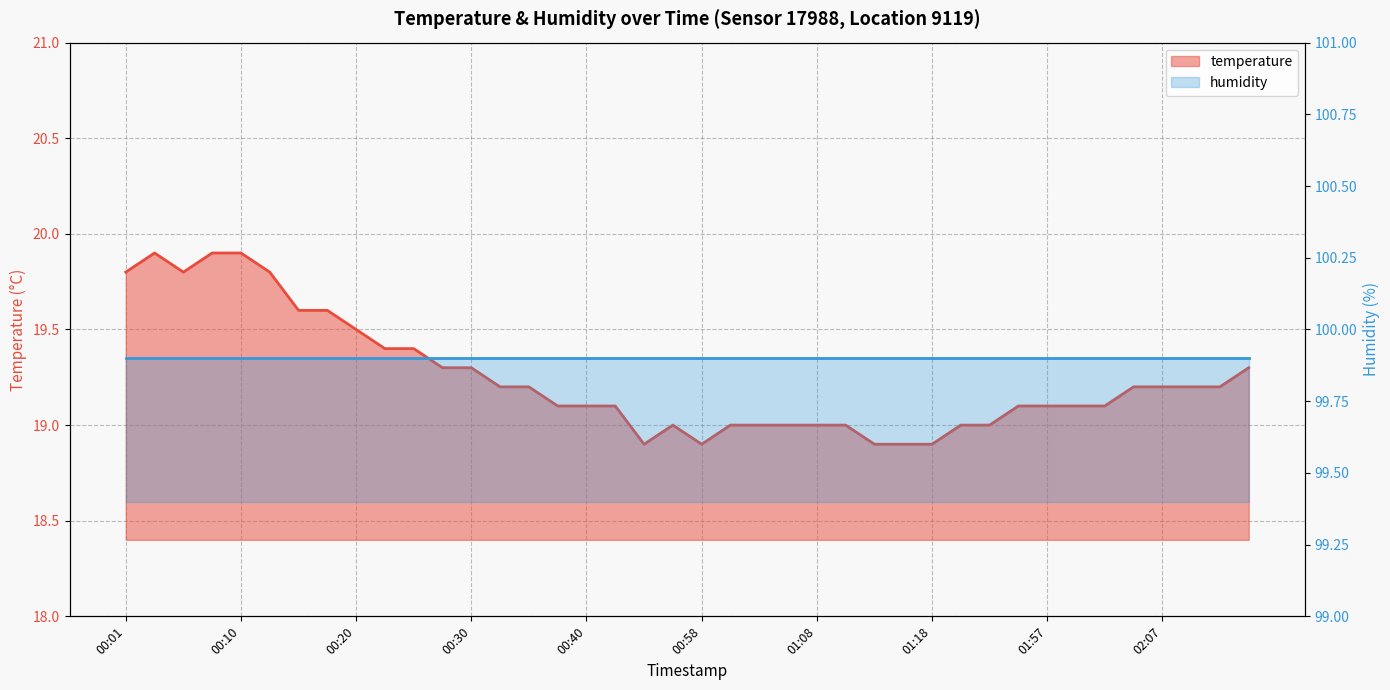

What is the approximate value at 00:30?

19.3